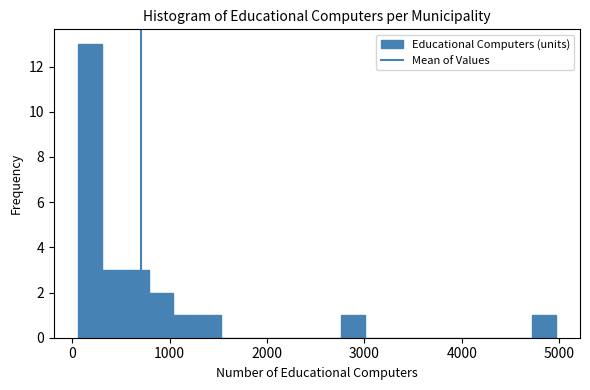

Around what value on the x-axis is the tallest bar? Give the approximate position of its centre, as read against the axis.

200